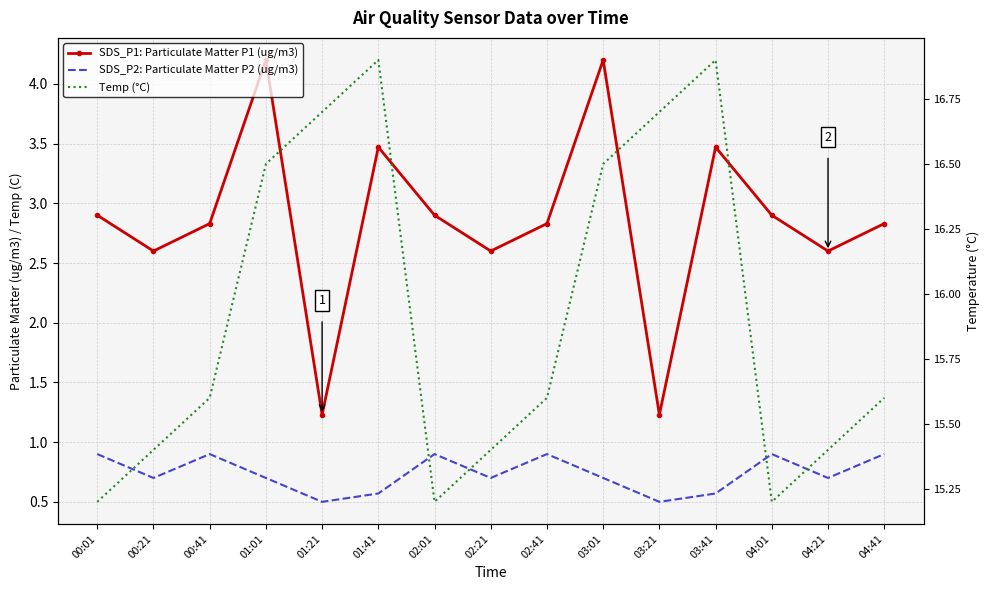

Reading left to right, what are all the values shown in this chart?

SDS_P1: Particulate Matter P1 (ug/m3): 00:01=2.9	00:21=2.6	00:41=2.8	01:01=4.2	01:21=1.2	01:41=3.5	02:01=2.9	02:21=2.6	02:41=2.8	03:01=4.2	03:21=1.2	03:41=3.5	04:01=2.9	04:21=2.6	04:41=2.8
SDS_P2: Particulate Matter P2 (ug/m3): 00:01=0.9	00:21=0.7	00:41=0.9	01:01=0.7	01:21=0.5	01:41=0.6	02:01=0.9	02:21=0.7	02:41=0.9	03:01=0.7	03:21=0.5	03:41=0.6	04:01=0.9	04:21=0.7	04:41=0.9
Temp (°C): 00:01=15.2	00:21=15.4	00:41=15.6	01:01=16.5	01:21=16.7	01:41=16.9	02:01=15.2	02:21=15.4	02:41=15.6	03:01=16.5	03:21=16.7	03:41=16.9	04:01=15.2	04:21=15.4	04:41=15.6